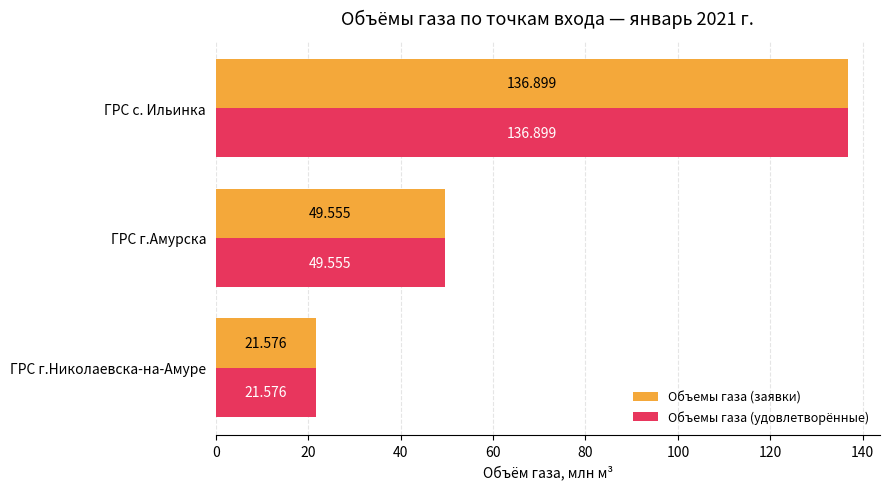

Which category has the highest value across all series?

ГРС с. Ильинка